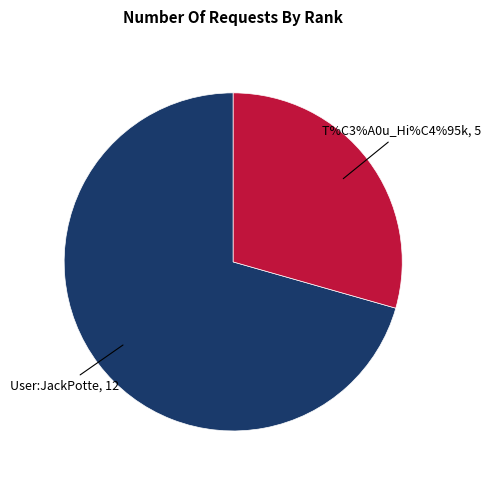

Is it true that User:JackPotte is 71% of the pie?

True